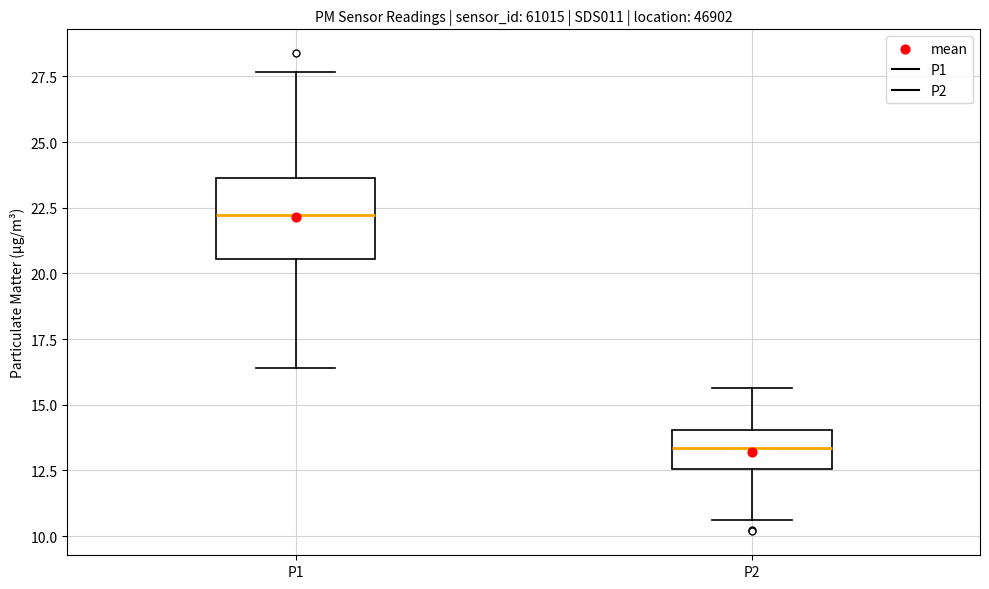

Reading left to right, read every box against the y-axis: the position of its median line, the range the box covers, and the ends of its whiskers. The values are not printed on the chart, so give them approximately, as read against the axis.

P1: median 22.0, box 20.5 to 23.5, whiskers 16.5 to 27.5
P2: median 13.5, box 12.5 to 14.0, whiskers 10.5 to 15.5